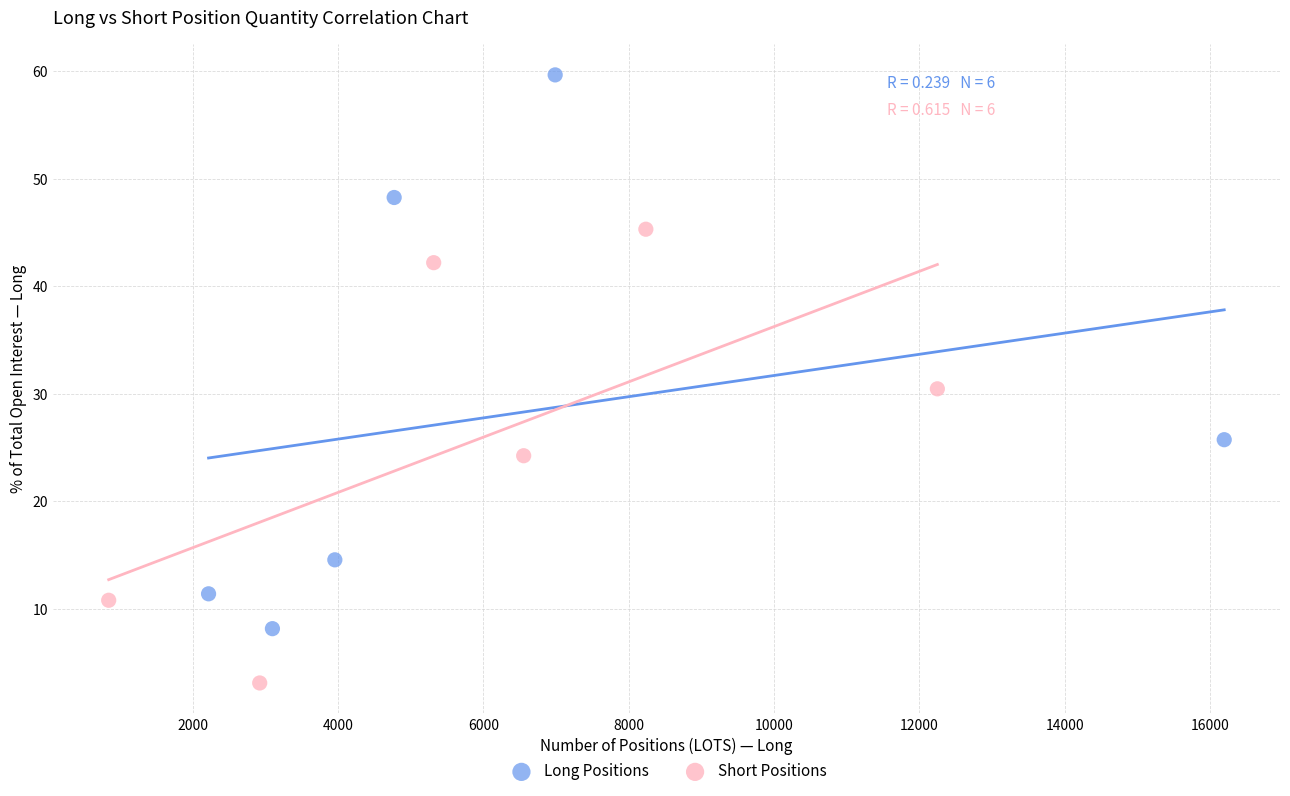

What are all the series names shown in the legend?

Long Positions, Short Positions